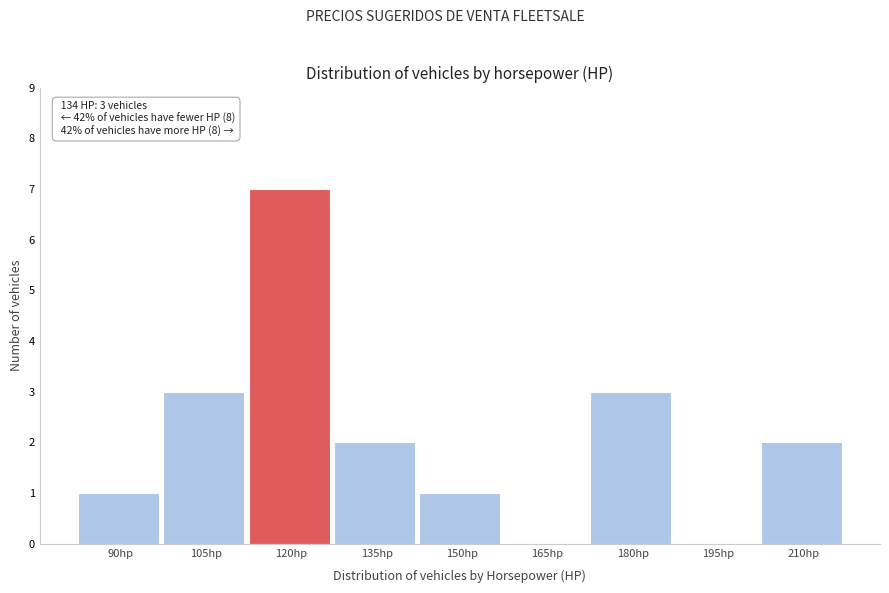

Reading right to left, transcribe all the data shown in this chart.

210hp=2	195hp=0	180hp=3	165hp=0	150hp=1	135hp=2	120hp=7	105hp=3	90hp=1